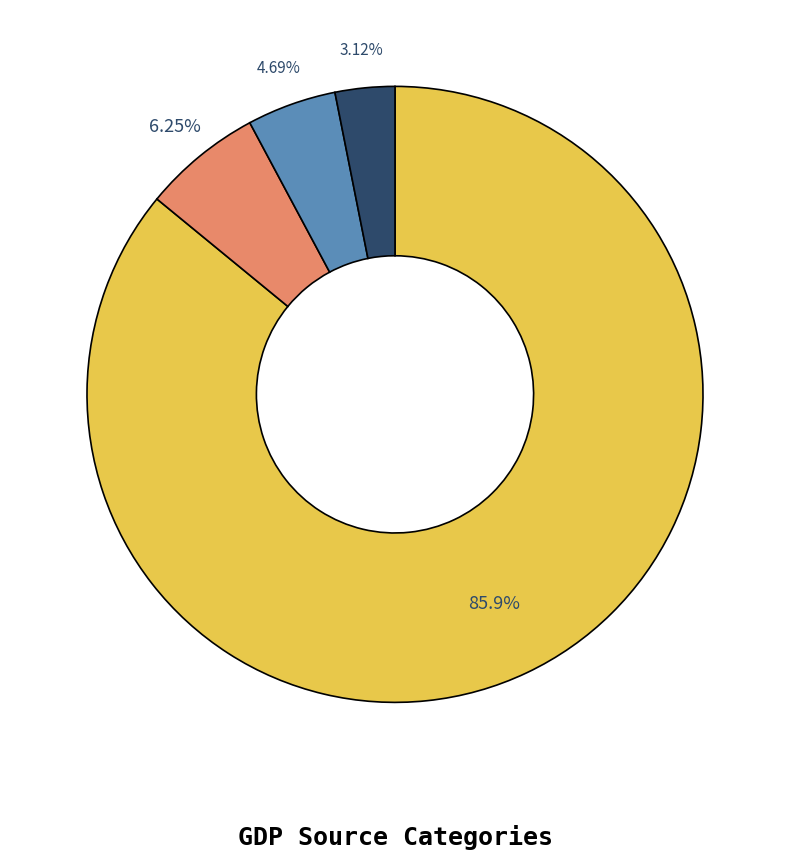

Does any single category account for the majority?

Yes